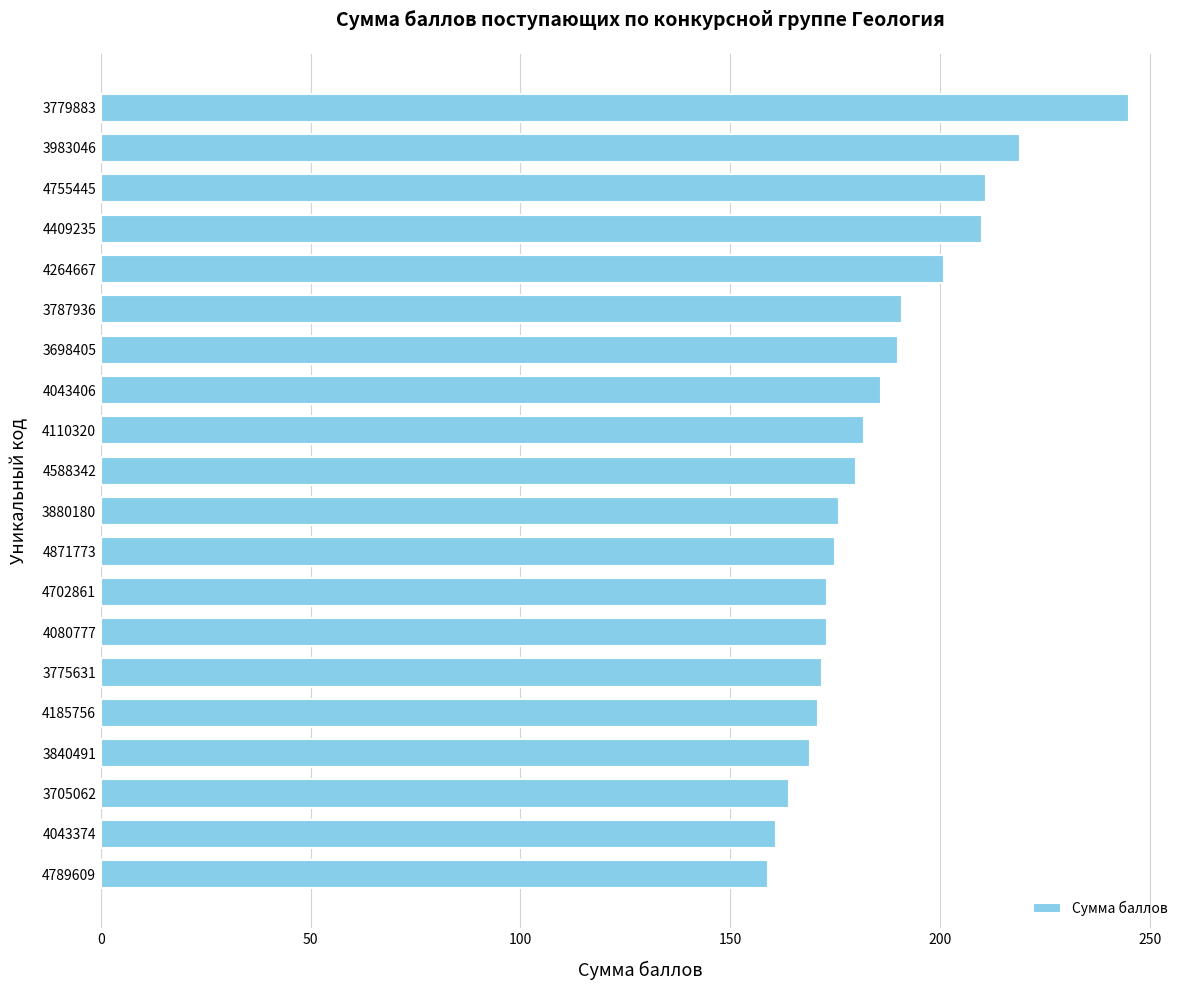

True or false: the data shows 273 at 3880180.

False